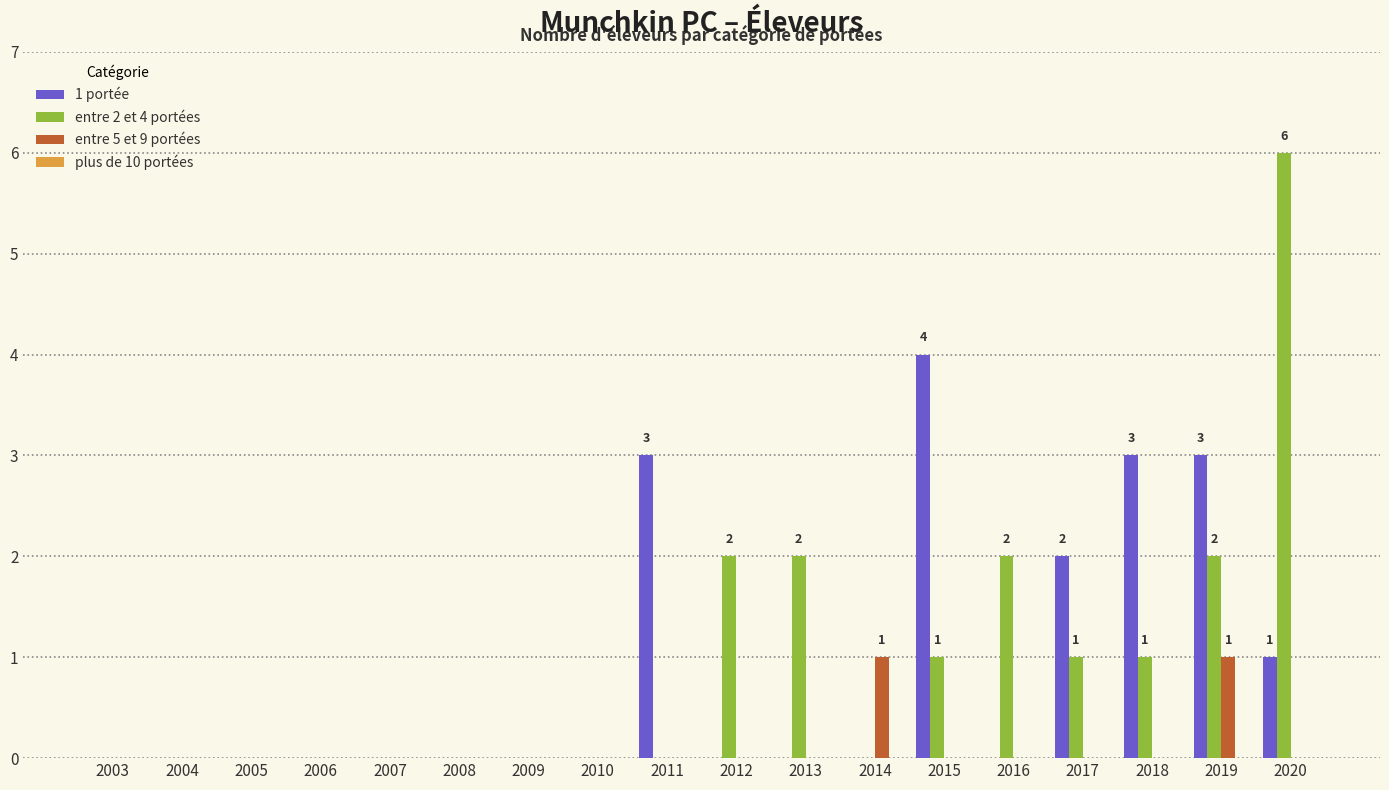

True or false: 1 portée has a value of 5 at 2019.

False